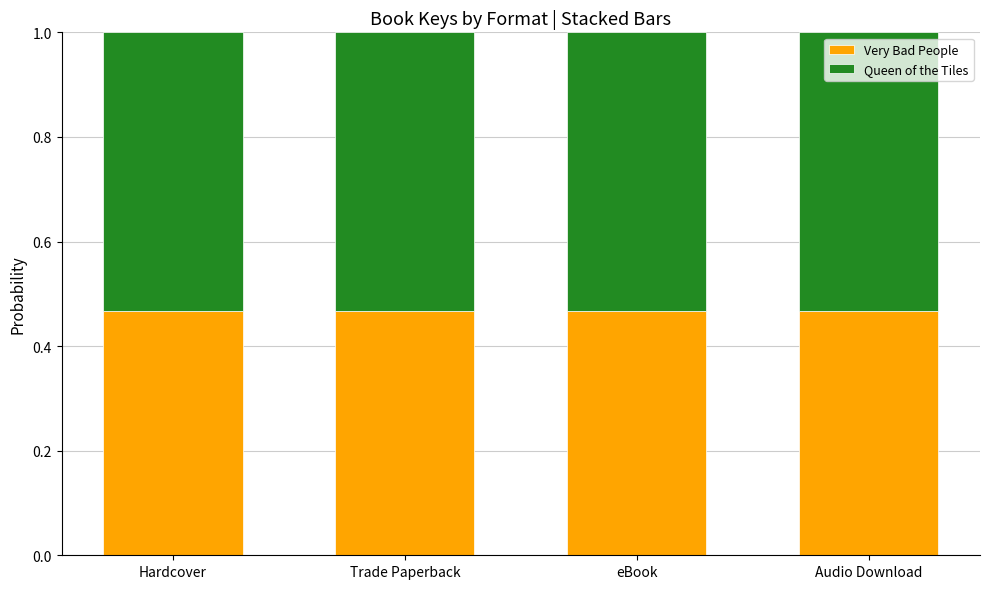

The value of Very Bad People at Audio Download is 0.7. True or false?

False